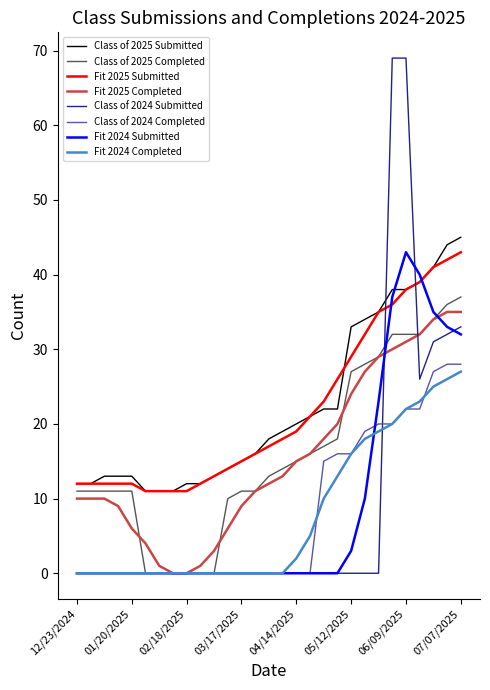

True or false: Fit 2025 Completed and Class of 2025 Submitted intersect in this chart.

False